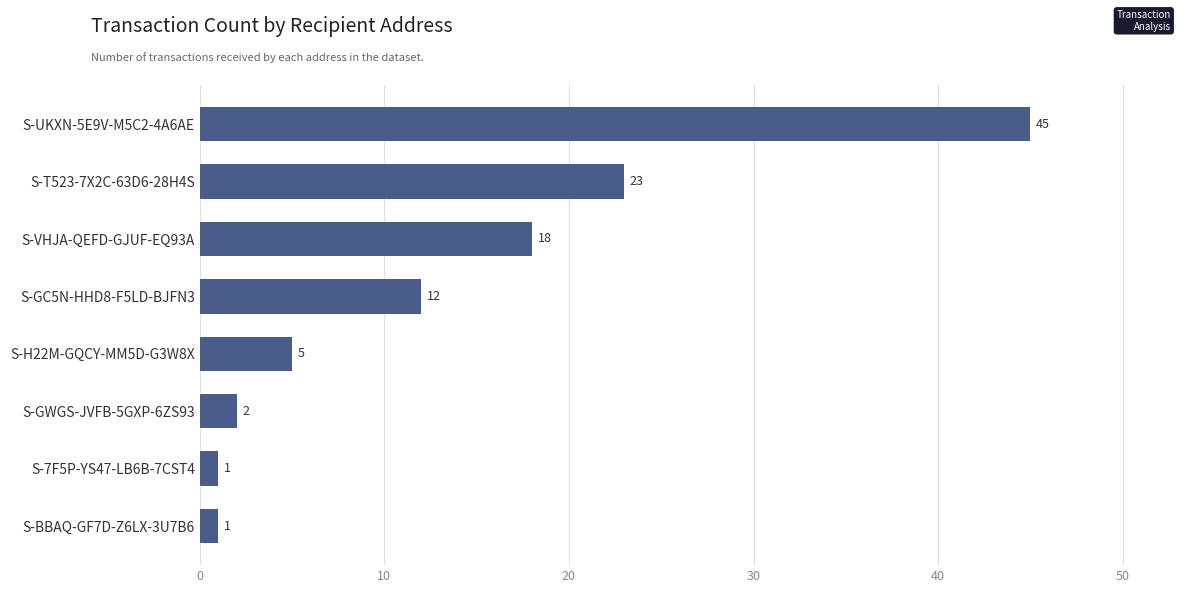

Approximately how many times larger is the value at S-UKXN-5E9V-M5C2-4A6AE compared to S-GWGS-JVFB-5GXP-6ZS93?

22.5